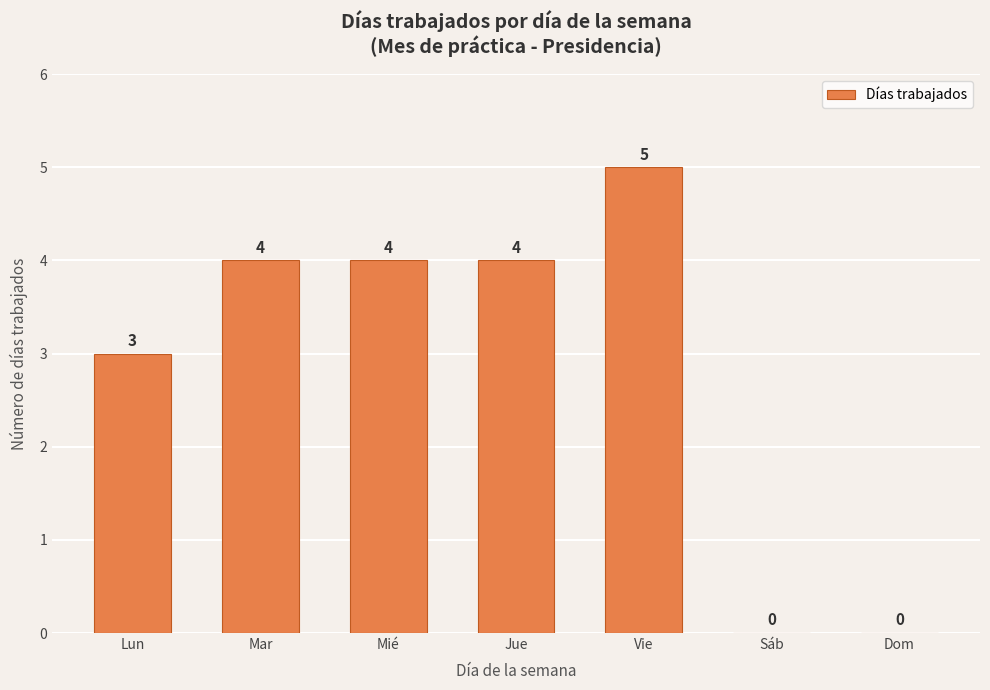

What is the change in value from Mié to Sáb?

-4